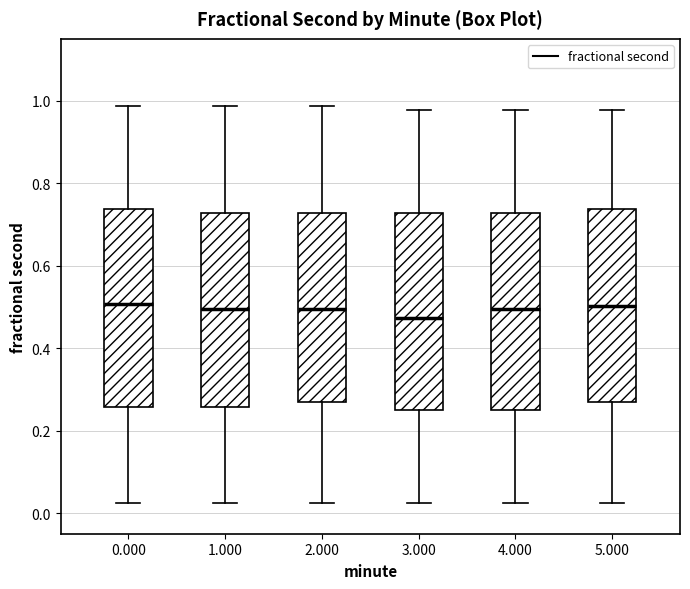

Reading left to right, read every box against the y-axis: the position of its median line, the range the box covers, and the ends of its whiskers. The values are not printed on the chart, so give them approximately, as read against the axis.

0.000: median 0.50, box 0.26 to 0.74, whiskers 0.02 to 0.98
1.000: median 0.50, box 0.26 to 0.72, whiskers 0.02 to 0.98
2.000: median 0.50, box 0.26 to 0.72, whiskers 0.02 to 0.98
3.000: median 0.48, box 0.24 to 0.72, whiskers 0.02 to 0.98
4.000: median 0.50, box 0.24 to 0.72, whiskers 0.02 to 0.98
5.000: median 0.50, box 0.26 to 0.74, whiskers 0.02 to 0.98